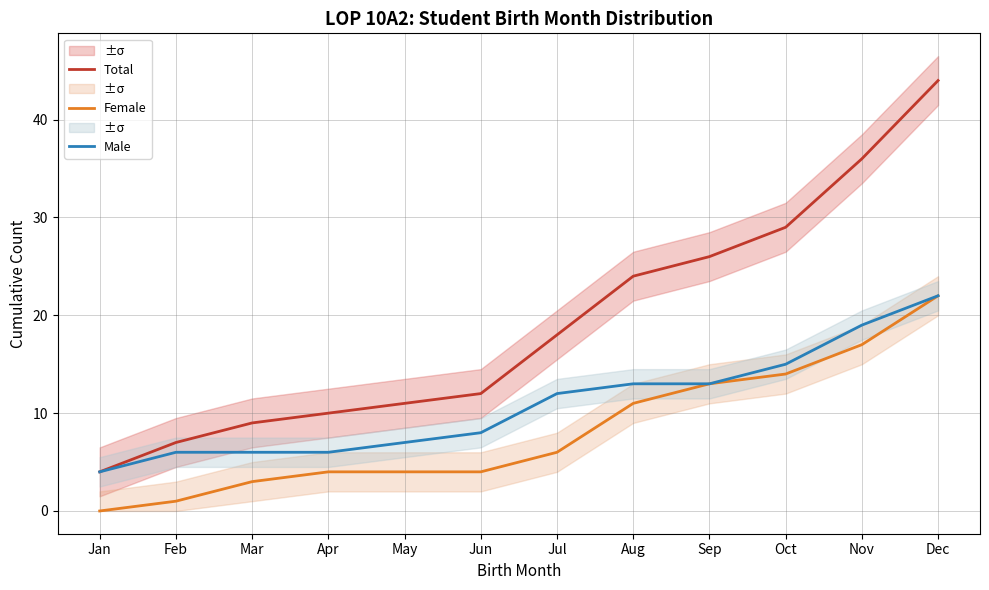

Where does the Female series first go above 6?

Aug